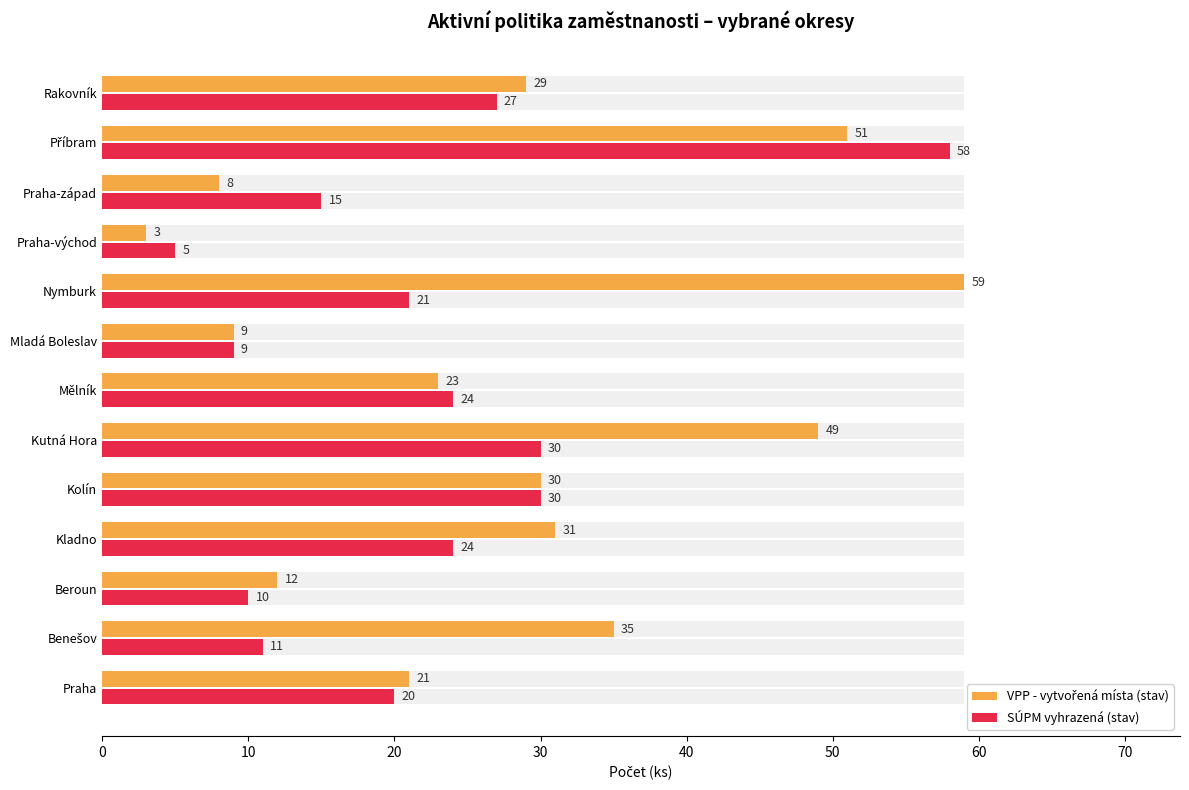

The value of VPP - vytvořená místa (stav) at Kolín is 16. True or false?

False